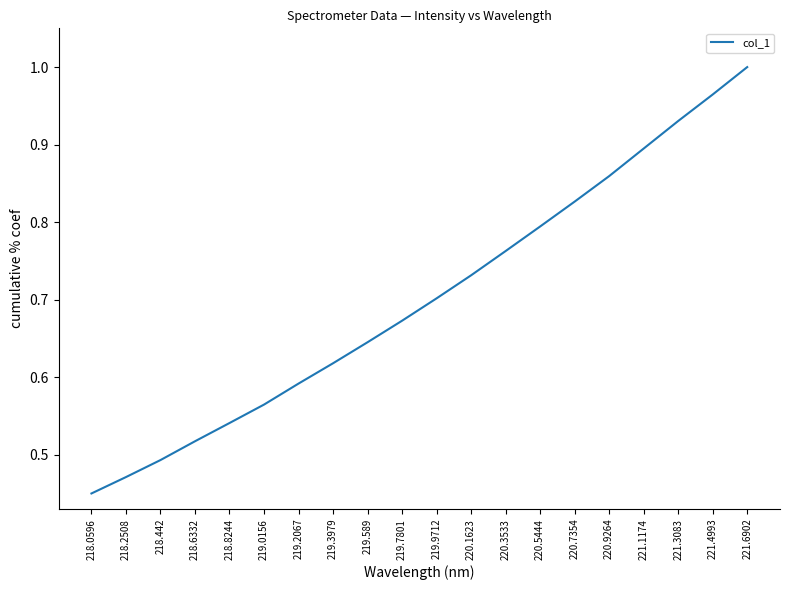

What position from the left is 220.9264?

16